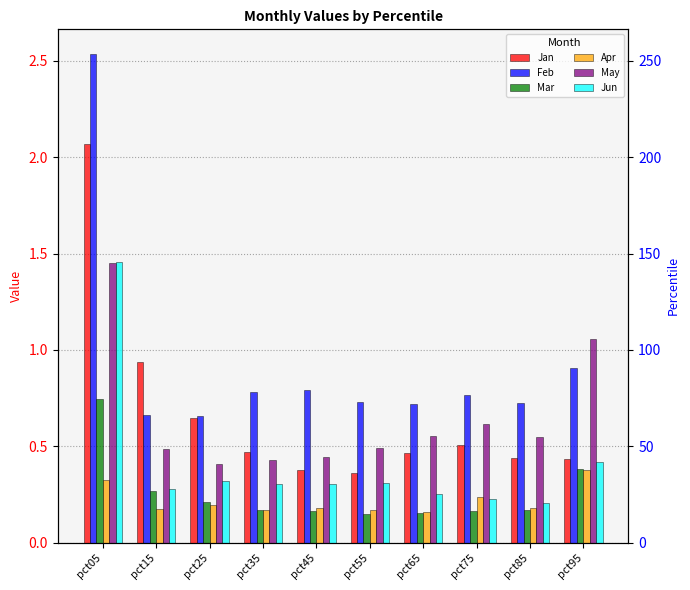

At pct65, list the series in order from largest to smallest.

Feb, May, Jan, Jun, Apr, Mar